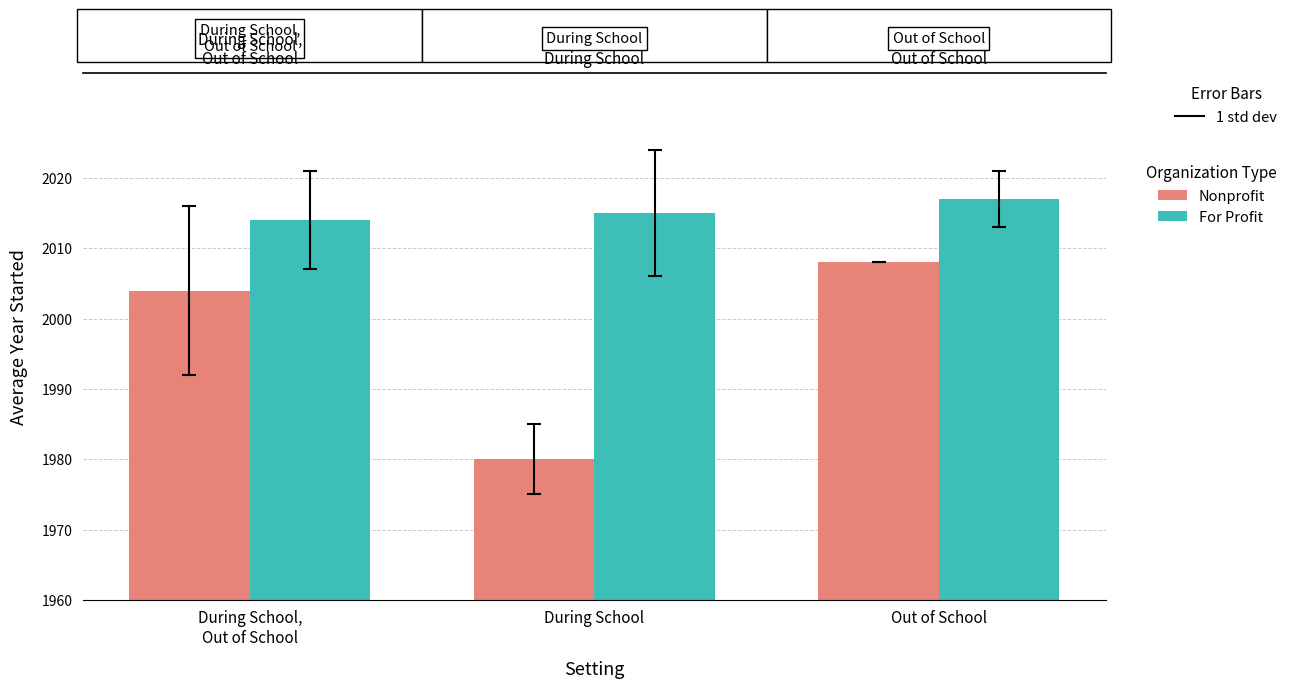

Where does the Nonprofit series first go above 2004?

Out of School